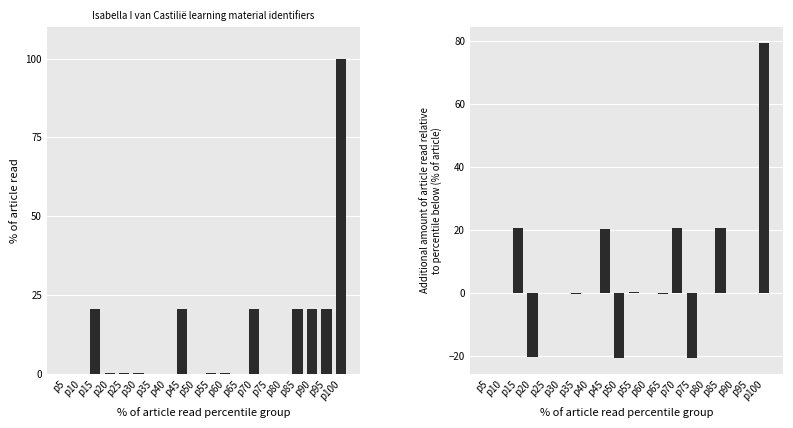

Which has a higher value, p65 or p85?

p85